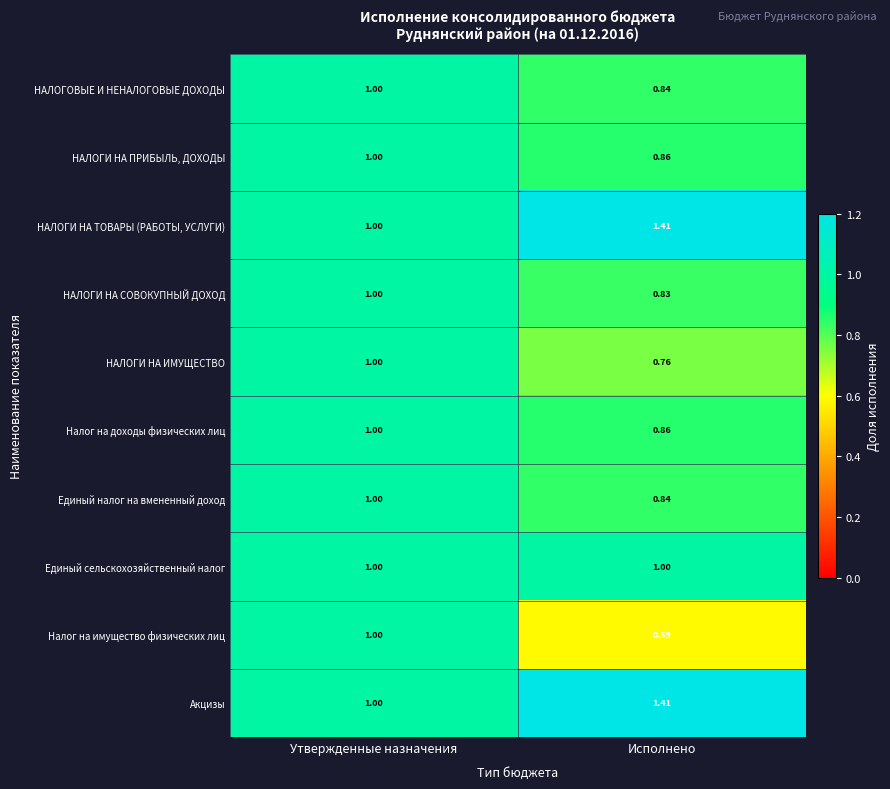

At which label does Налог на доходы физических лиц reach its minimum?

Исполнено